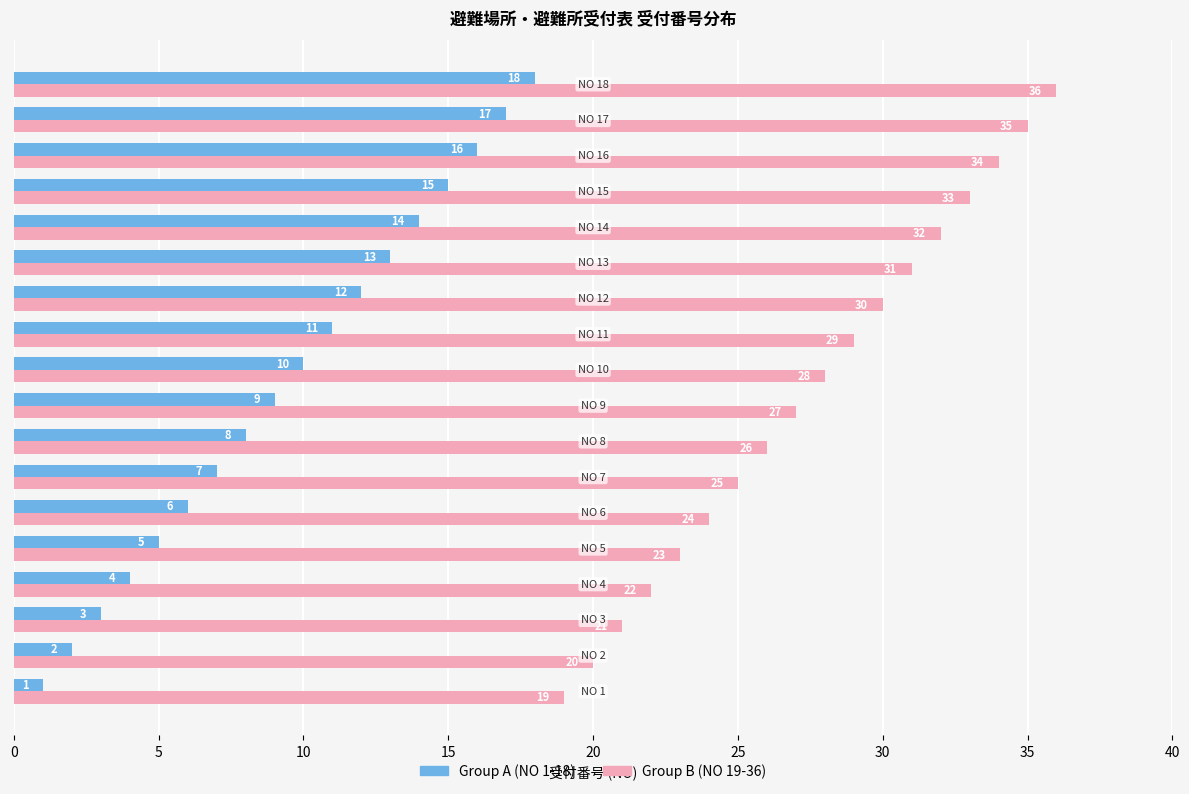

What is the maximum value shown in the chart?

36